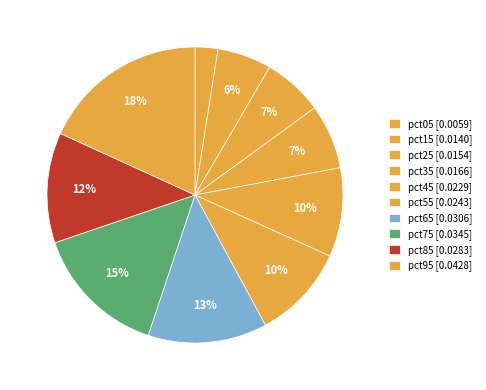

What percentage is the pct75 slice, to the nearest percent?

15%